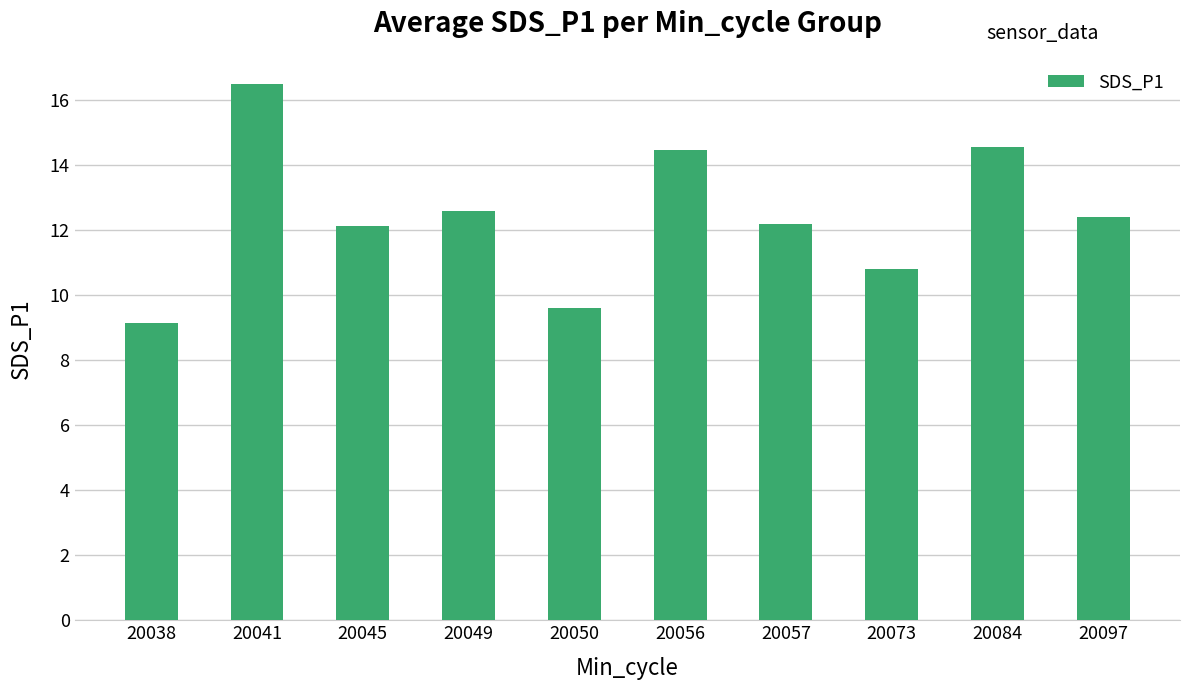

What is the minimum value shown in the chart?

9.2